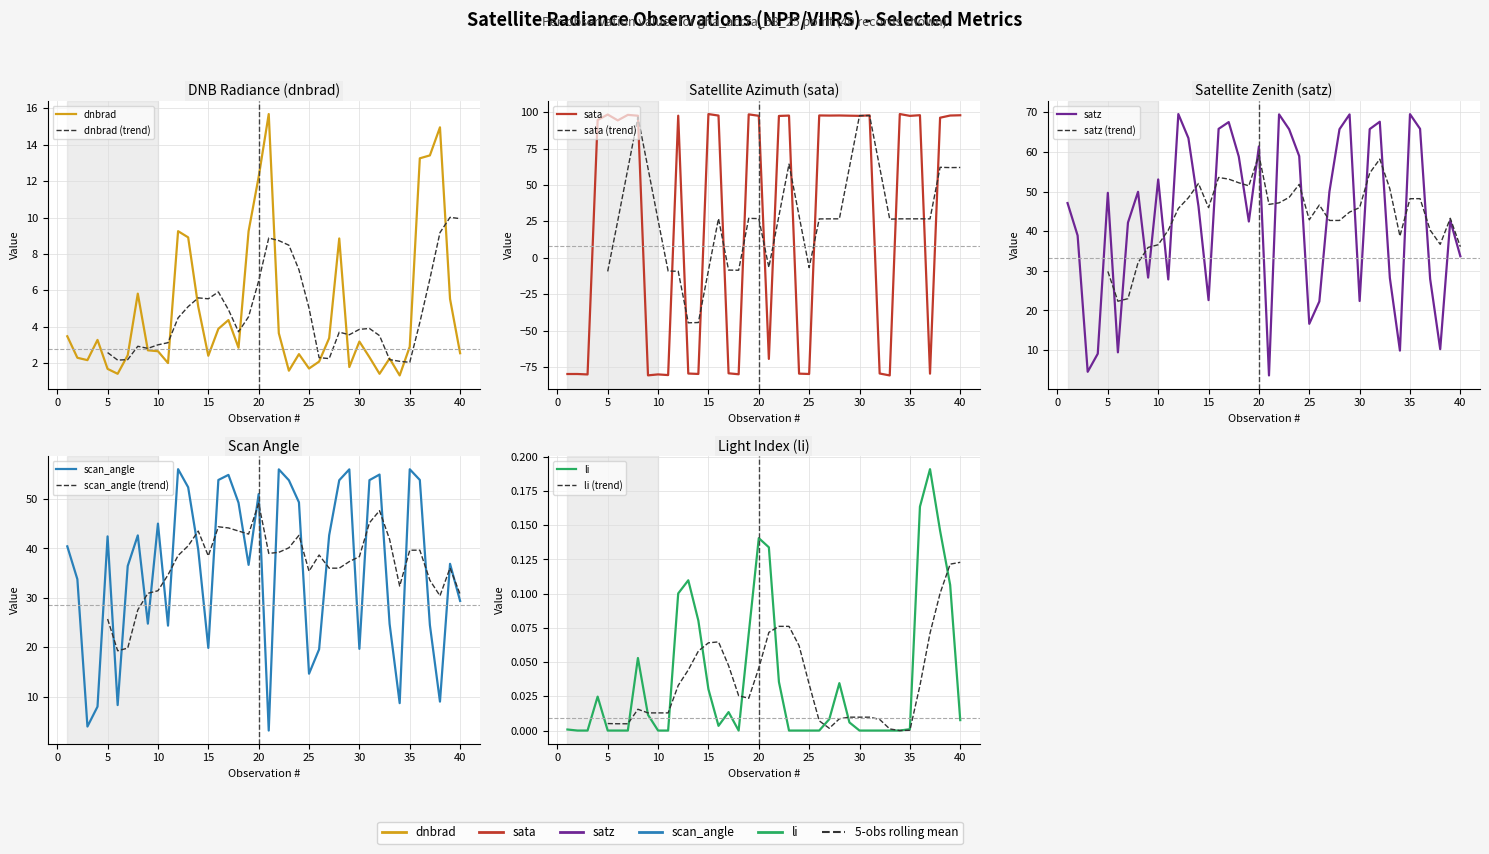

How many negative values does the sata series have?

16